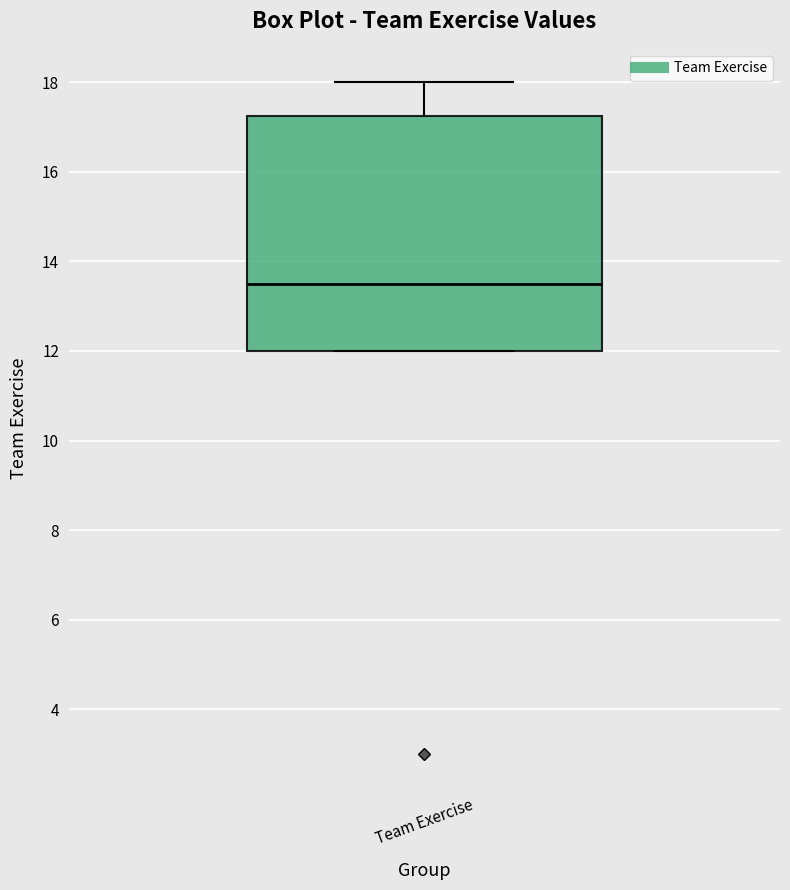

Where does the median line of the box for Team Exercise sit on the y-axis? The values are not printed on the chart, so give them approximately, as read against the axis.

13.6